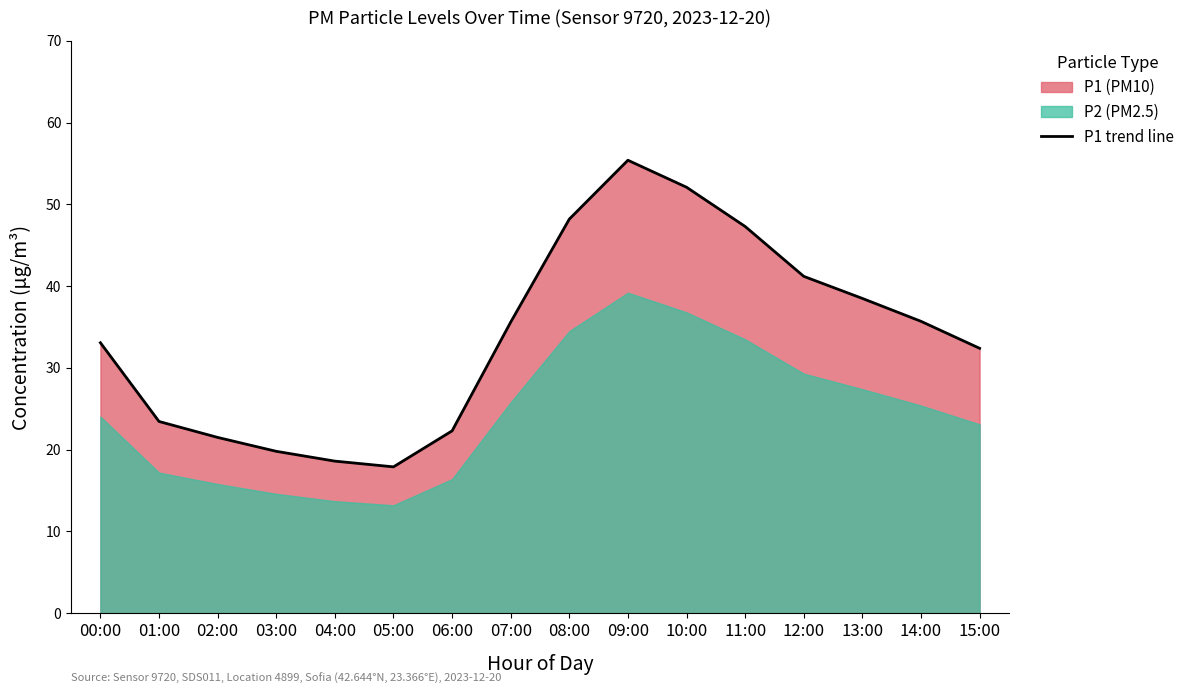

Which has a higher value, 09:00 or 04:00?

09:00